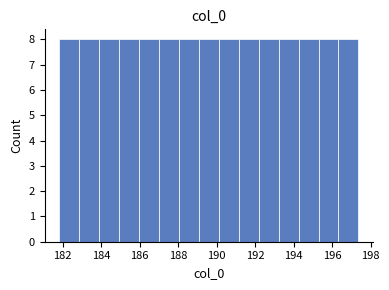

Reading left to right, transcribe this chart: for each bar, give the range it covers on the x-axis and its height. Neither the bar edges nor the heights are printed on the chart, so give them approximately, as read against the axes.

181.8 to 182.8: 8
182.8 to 184.0: 8
184.0 to 185.0: 8
185.0 to 186.0: 8
186.0 to 187.0: 8
187.0 to 188.0: 8
188.0 to 189.0: 8
189.0 to 190.2: 8
190.2 to 191.2: 8
191.2 to 192.2: 8
192.2 to 193.2: 8
193.2 to 194.2: 8
194.2 to 195.2: 8
195.2 to 196.4: 8
196.4 to 197.4: 8